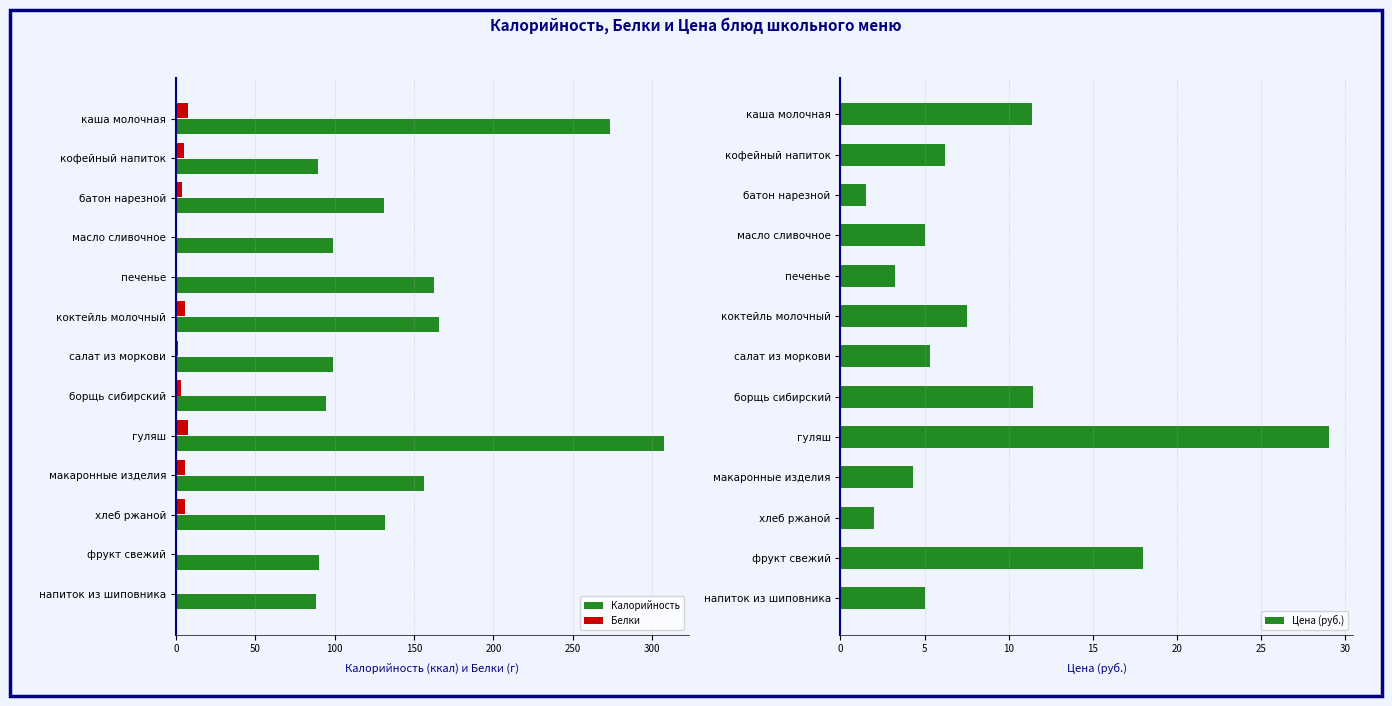

Which series has the widest spread of values?

Калорийность